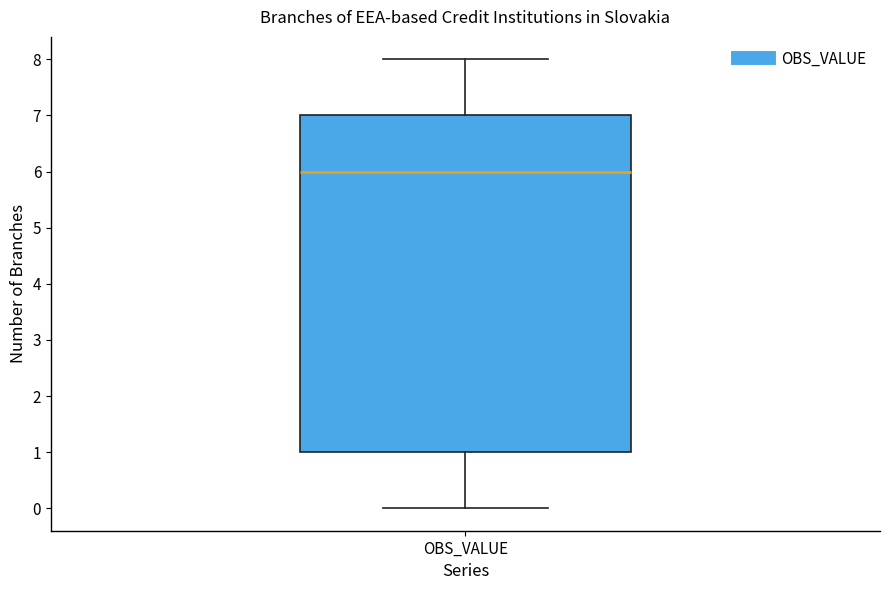

Read this box plot against the y-axis: the position of the median line, the range covered by the box, and the ends of both whiskers. The values are not printed on the chart, so give them approximately, as read against the axis.

median 6, box 1 to 7, whiskers 0 to 8